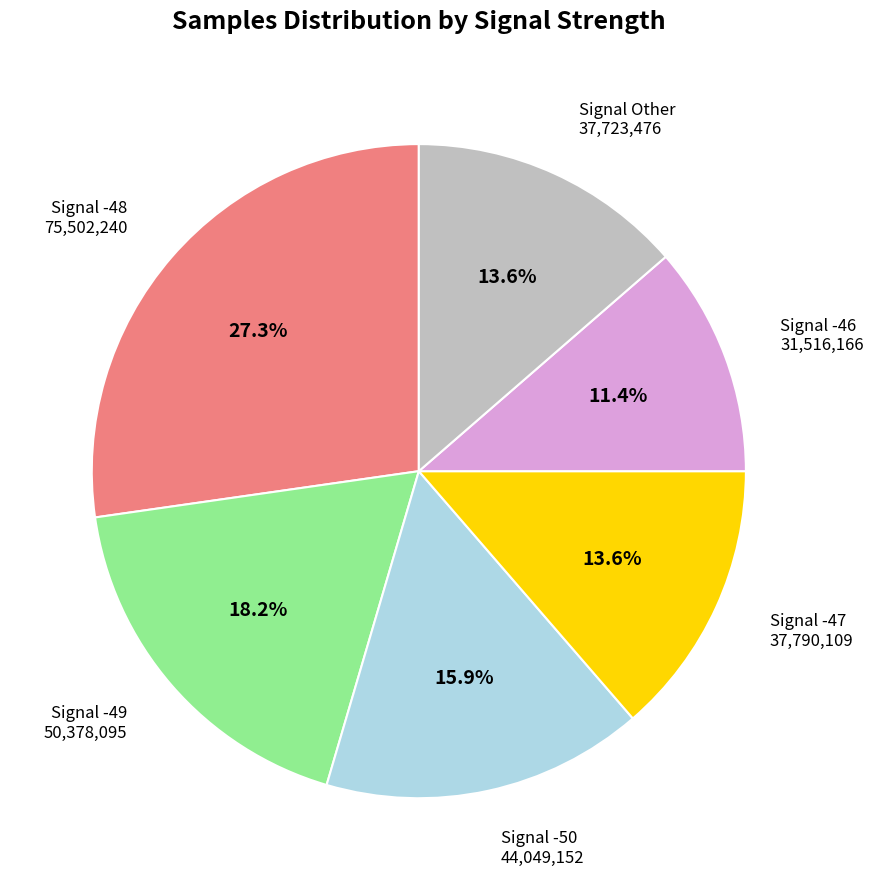

Does any single category account for the majority?

No